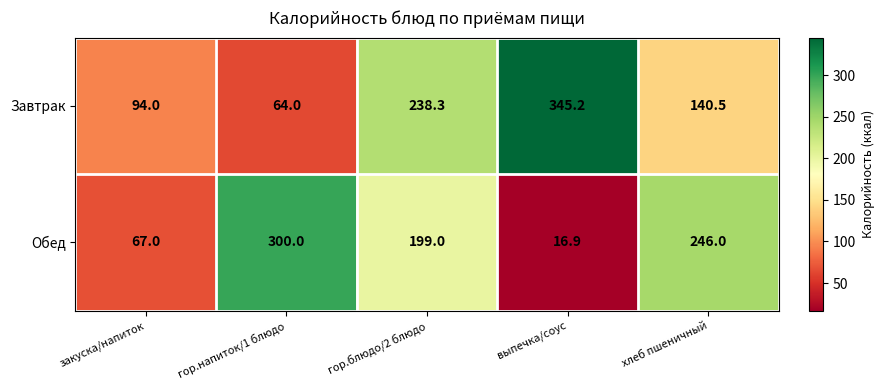

Reading right to left, transcribe all the data shown in this chart.

Завтрак: хлеб пшеничный=140.5	выпечка/соус=345.2	гор.блюдо/2 блюдо=238.3	гор.напиток/1 блюдо=64.0	закуска/напиток=94.0
Обед: хлеб пшеничный=246.0	выпечка/соус=16.9	гор.блюдо/2 блюдо=199.0	гор.напиток/1 блюдо=300.0	закуска/напиток=67.0